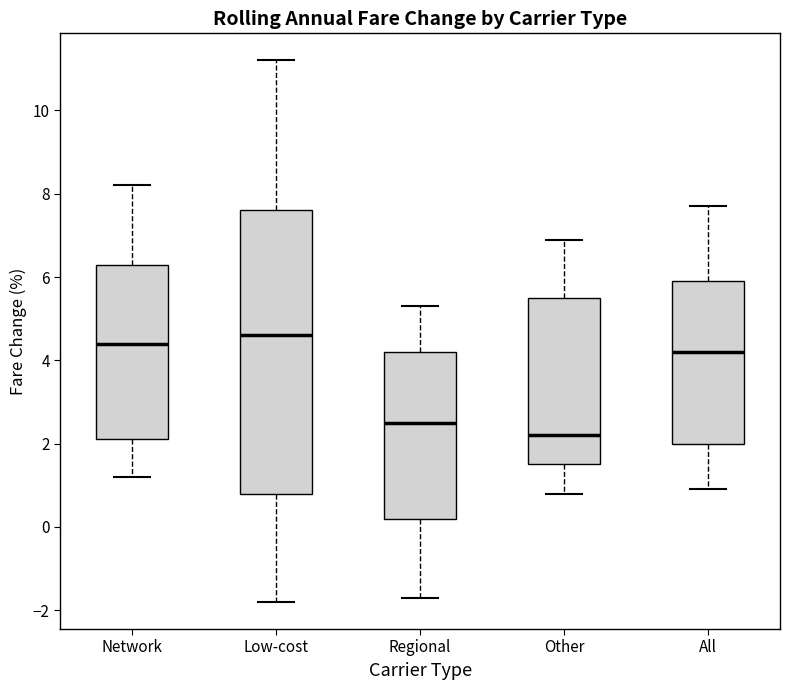

Comparing the boxes themselves (not the whiskers), which one is the tallest?

Low-cost